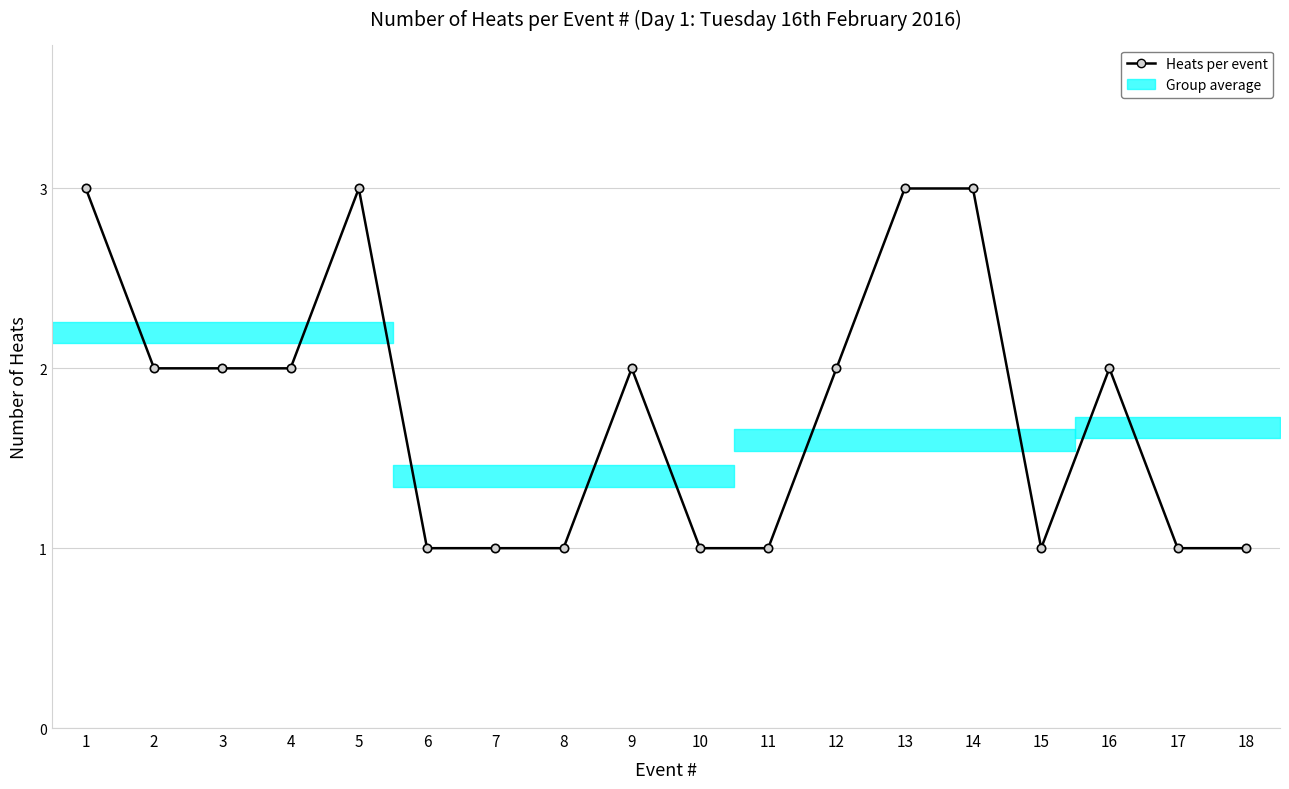

Approximately how many times larger is the value at 14 compared to 2?

1.5